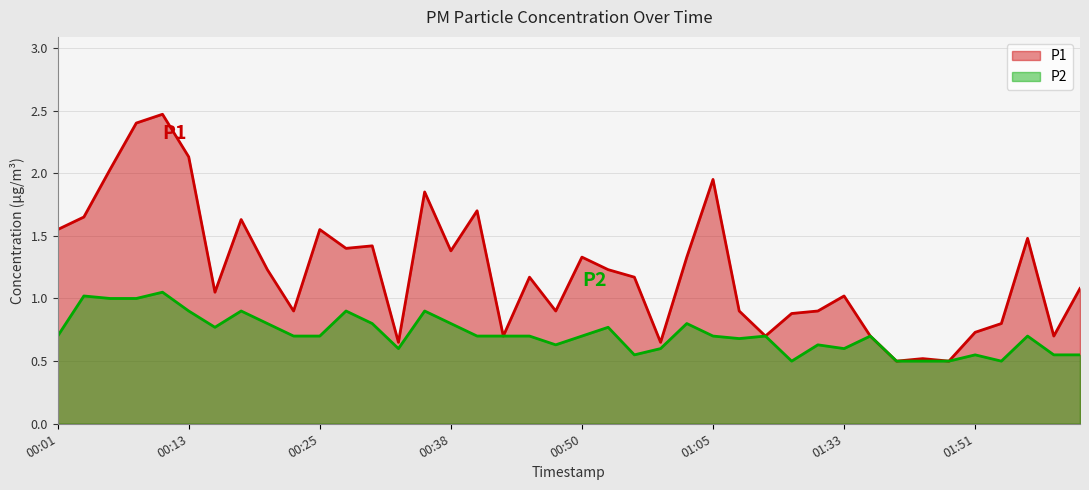

What is the value of the P2 point at the 15th from the left?

0.9